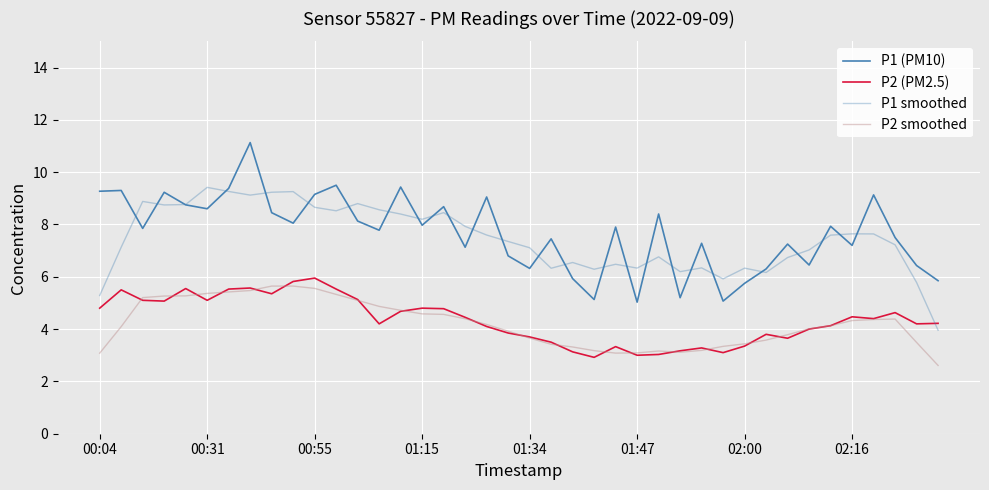

True or false: P1 (PM10) and P2 (PM2.5) intersect in this chart.

False